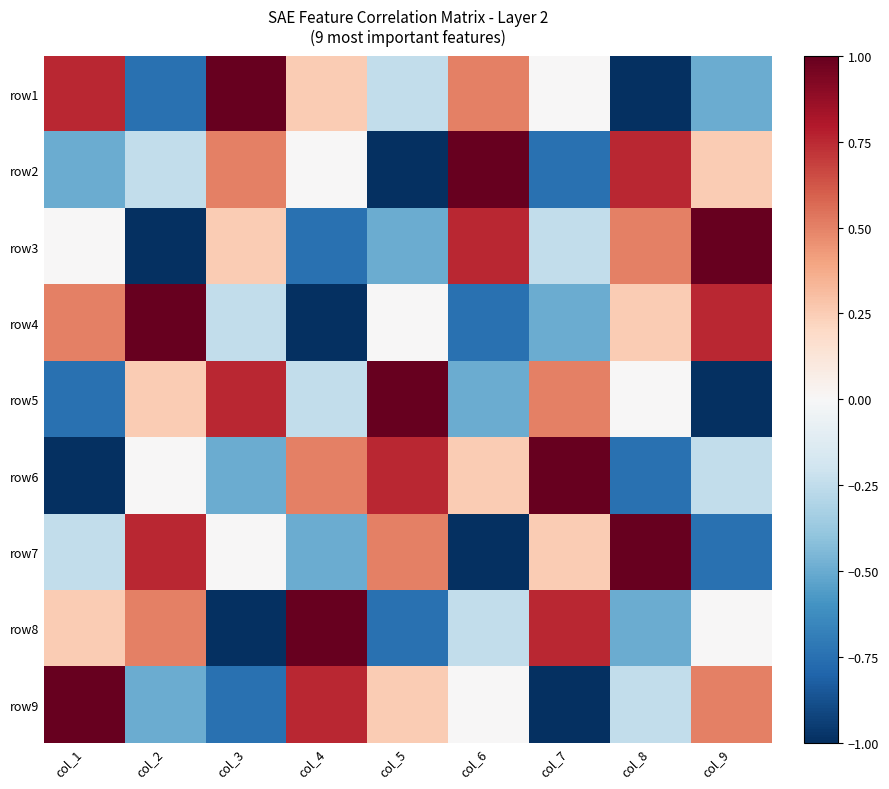

Rank the series by their maximum value, from highest to lowest.

row1, row2, row3, row4, row5, row6, row7, row8, row9